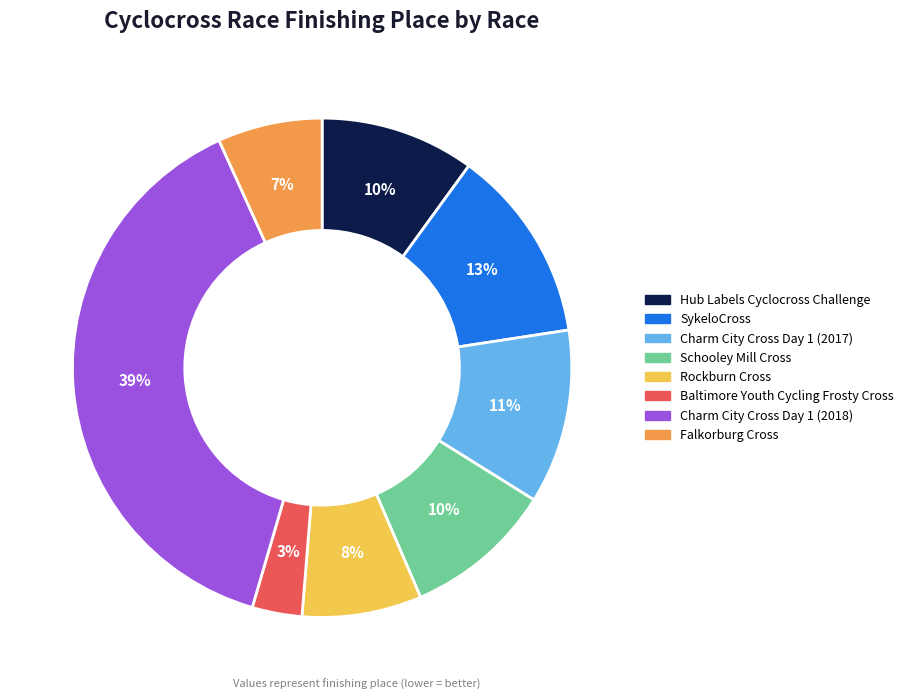

Do Rockburn Cross and Charm City Cross Day 1 (2018) together represent more than half of the pie?

No